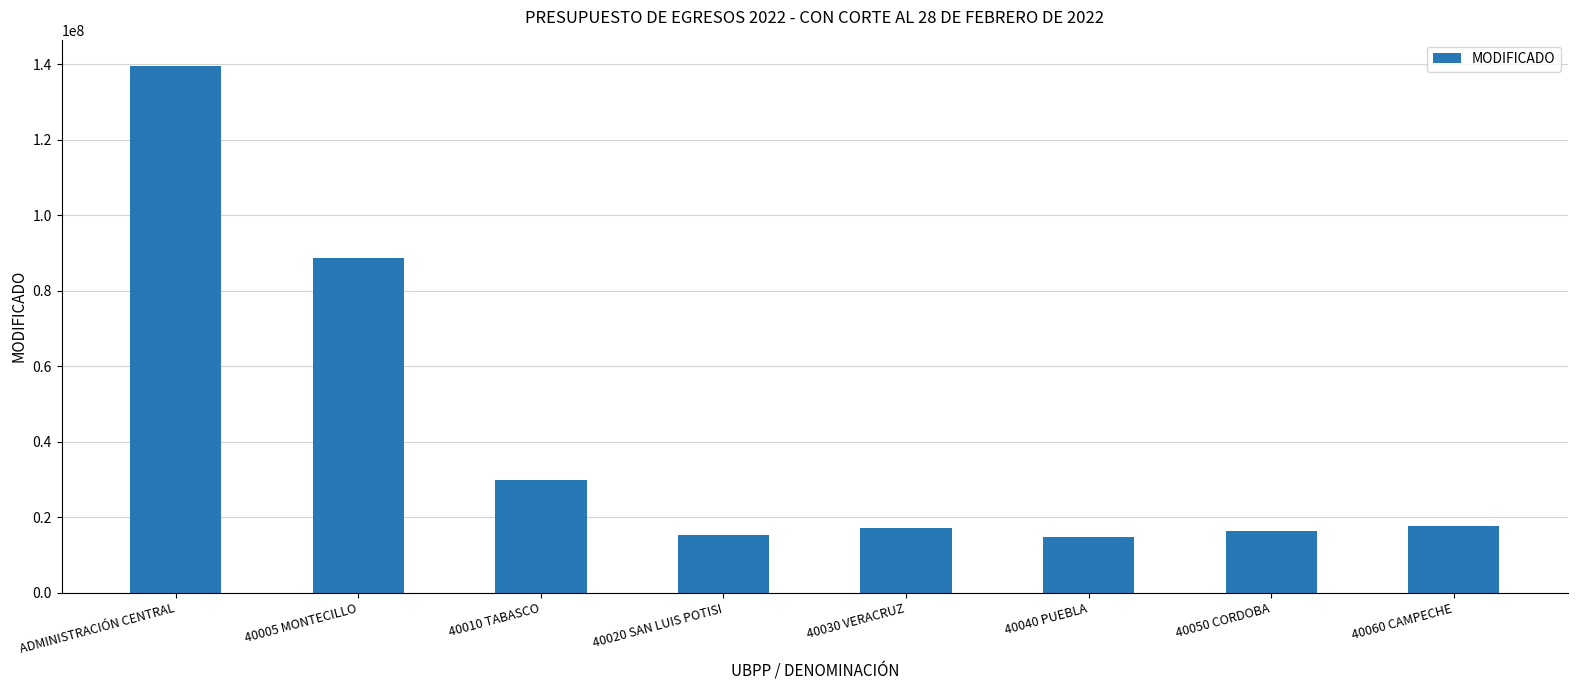

Approximately how many times larger is the value at 40010 TABASCO compared to 40040 PUEBLA?

2.0